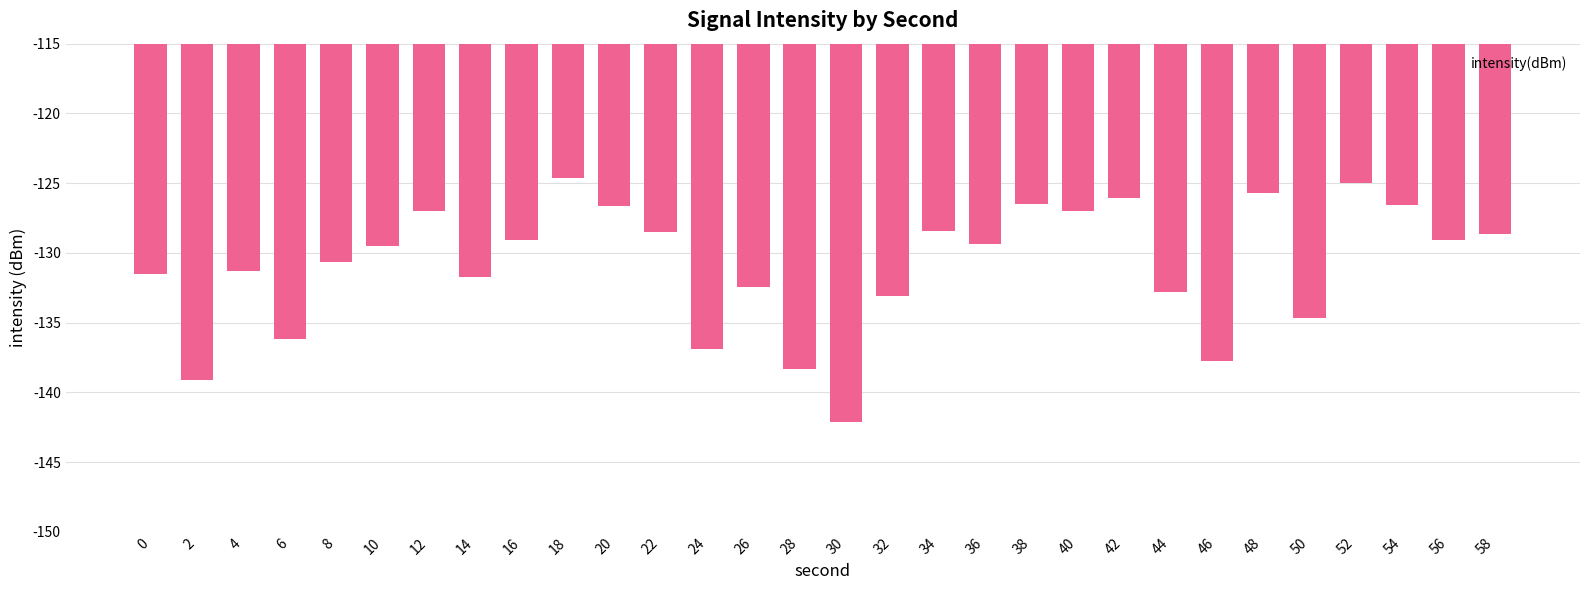

The chart shows a value of -229.3 at 10. True or false?

False